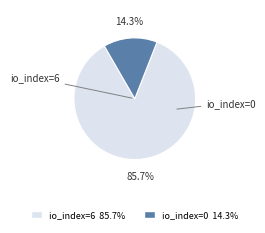

Which slice represents more than half of the pie?

io_index=6